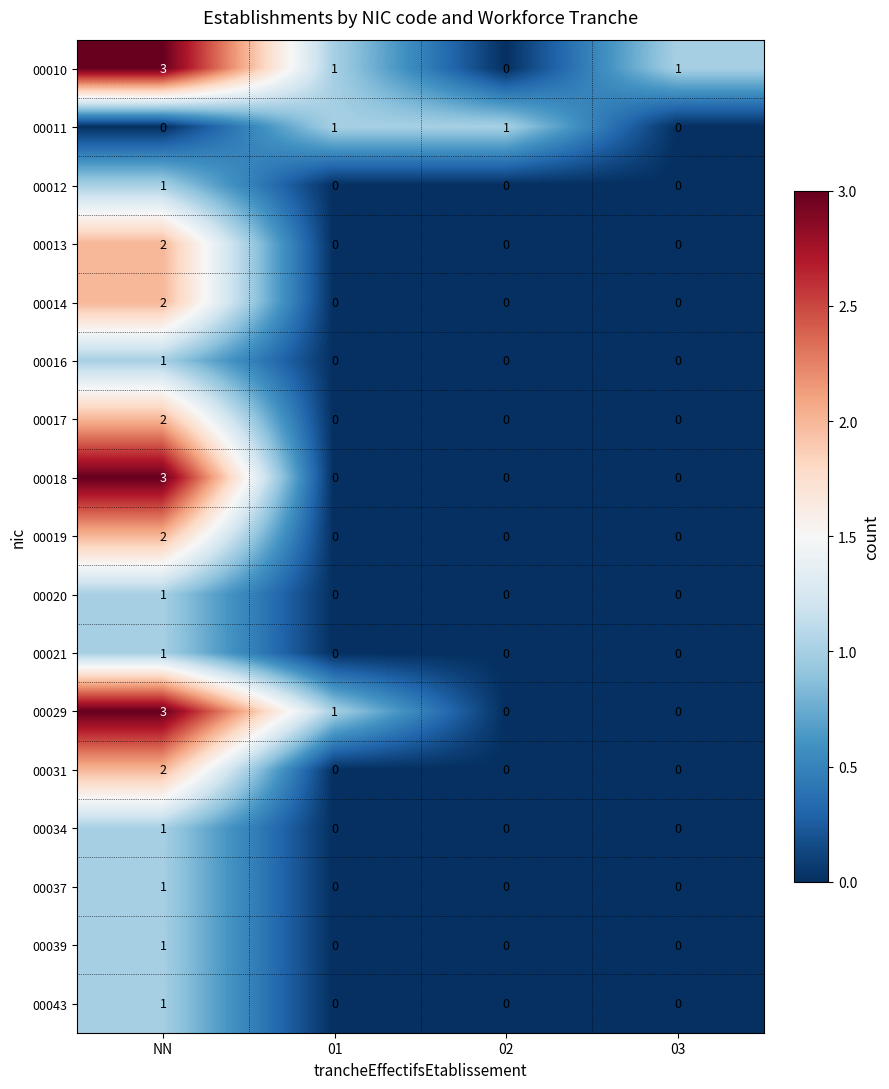

What is the difference between the highest and lowest values at NN?

3